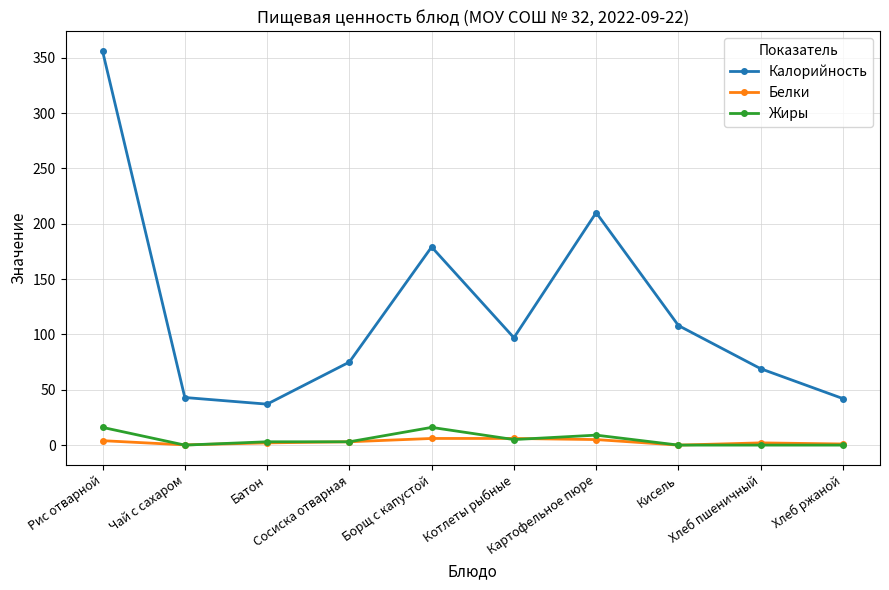

Rank the series by their maximum value, from lowest to highest.

Белки, Жиры, Калорийность